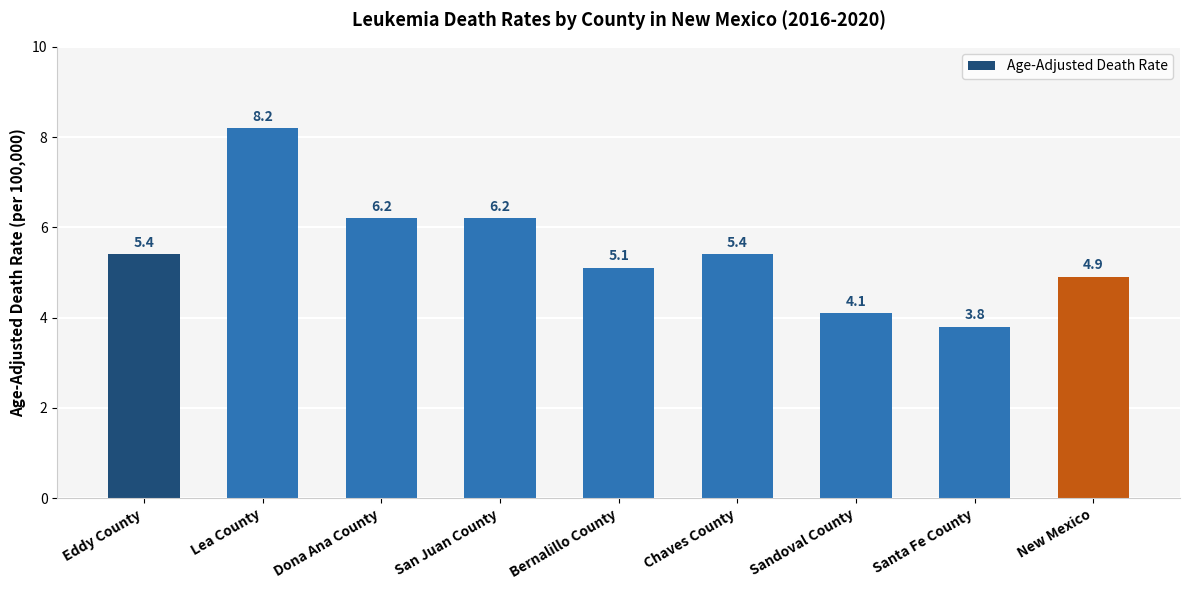

Which category has the lowest value across all series?

Santa Fe County